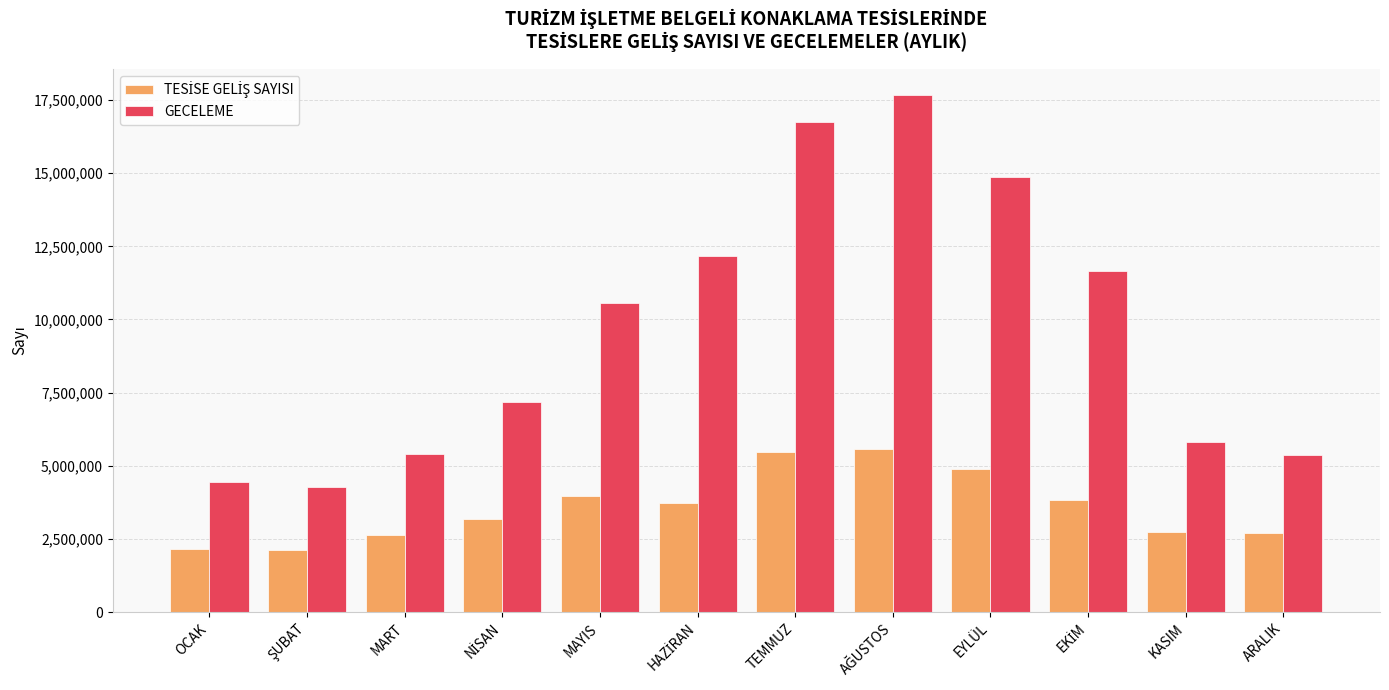

Which series has the widest spread of values?

GECELEME